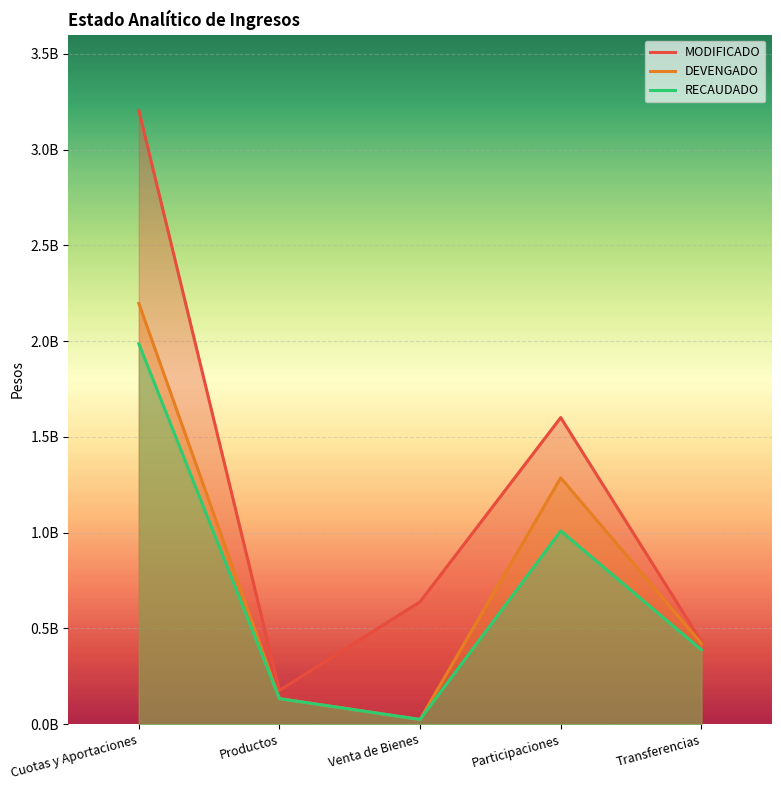

How many values in the DEVENGADO series exceed 421019430?

2